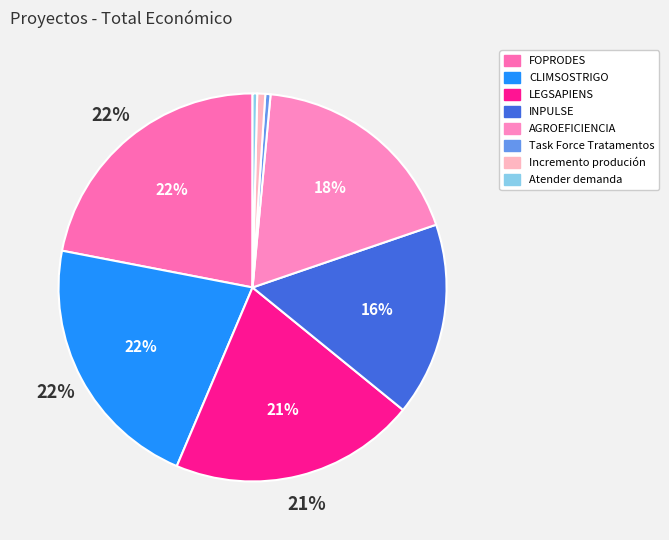

How many segments does this pie chart have?

8